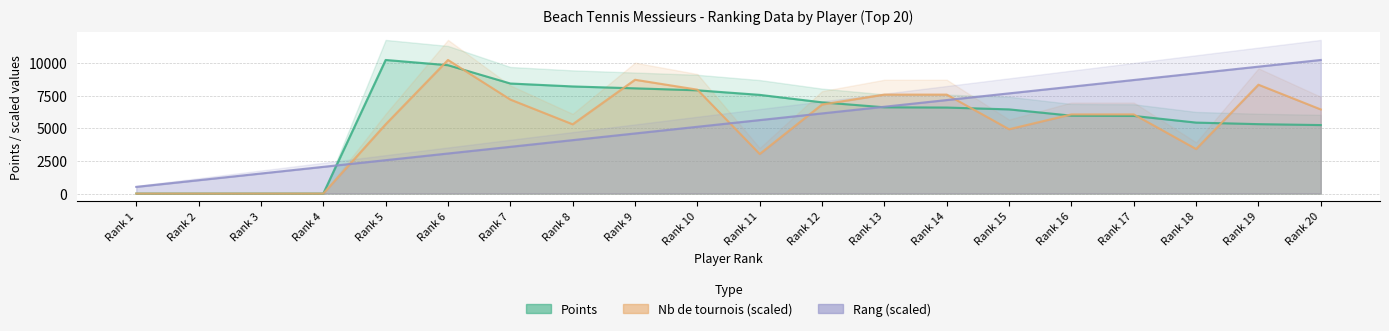

What are all the series names shown in the legend?

Points, Nb de tournois, Rang